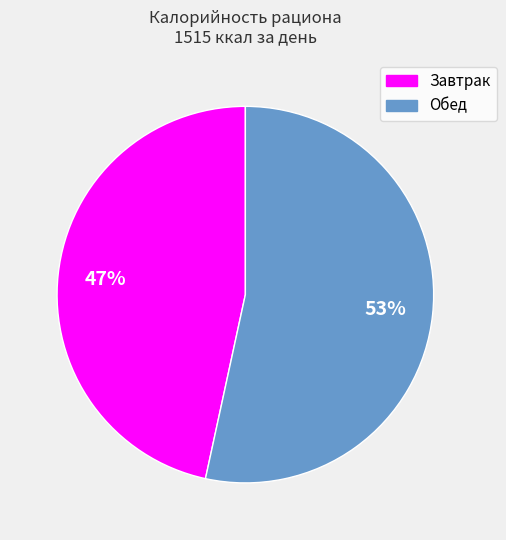

Which slice is the smallest?

Завтрак